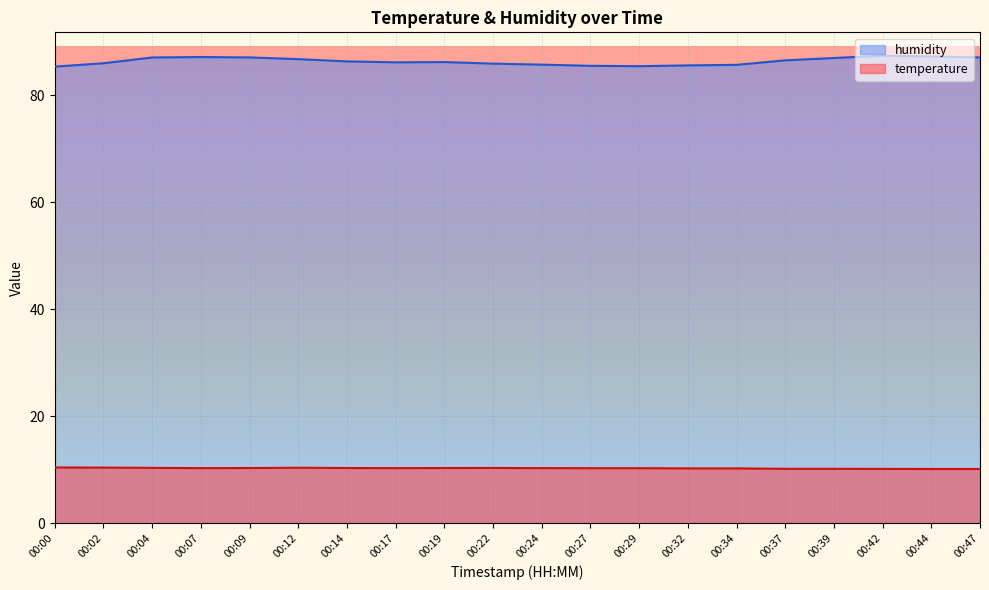

List the labels in order of temperature value, smallest first.

00:44, 00:47, 00:42, 00:37, 00:39, 00:32, 00:34, 00:27, 00:29, 00:07, 00:17, 00:24, 00:09, 00:14, 00:19, 00:22, 00:04, 00:12, 00:02, 00:00